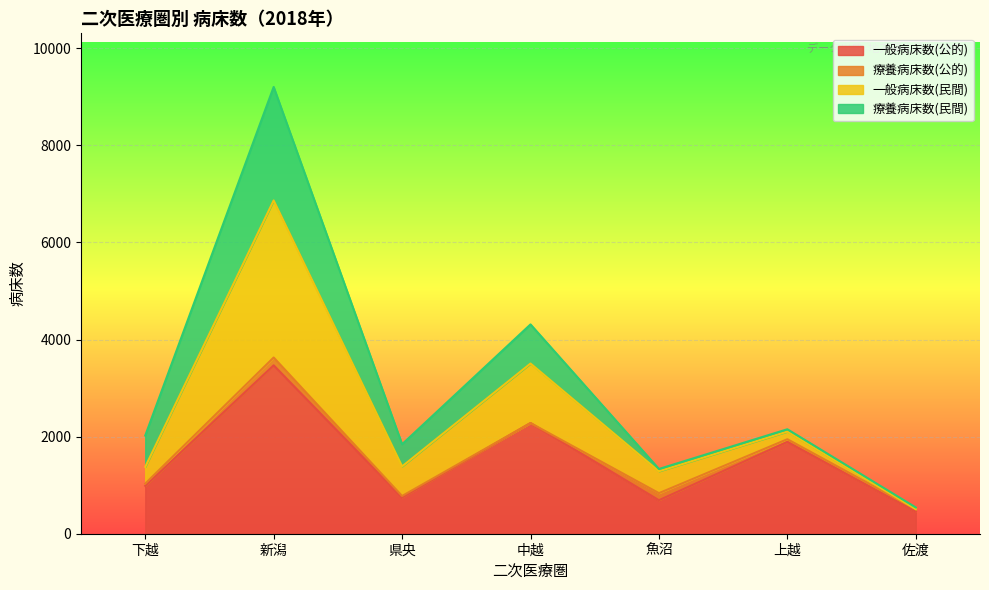

What are all the series names shown in the legend?

一般病床数(公的), 療養病床数(公的), 一般病床数(民間), 療養病床数(民間)